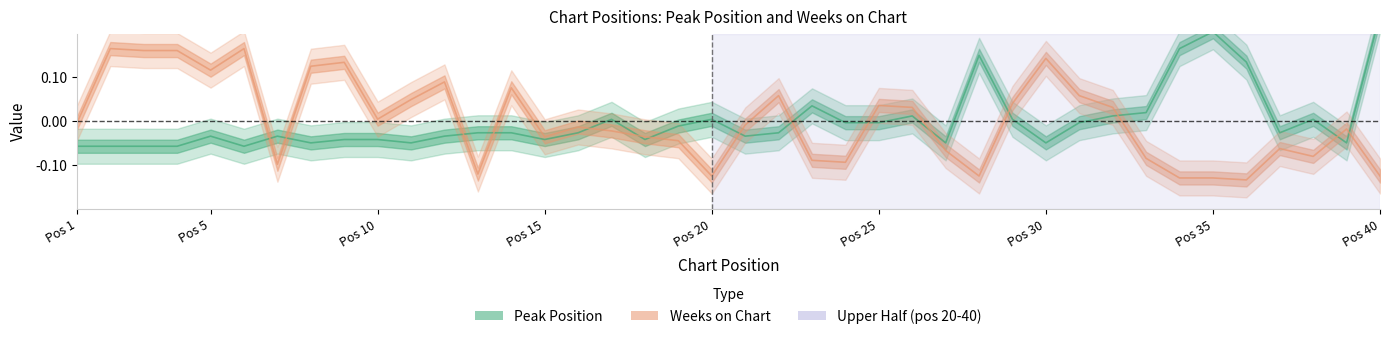

Is the value of Peak Position at 5 greater than the value of Weeks on Chart at 8?

No